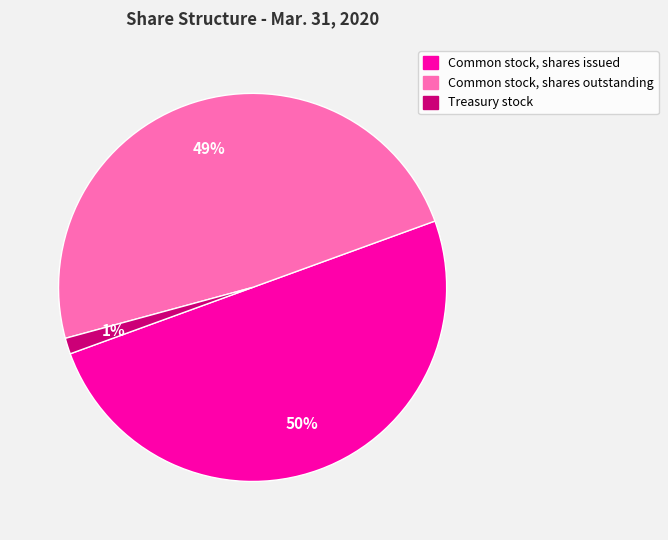

Which has a higher value, Common stock, shares outstanding or Treasury stock?

Common stock, shares outstanding